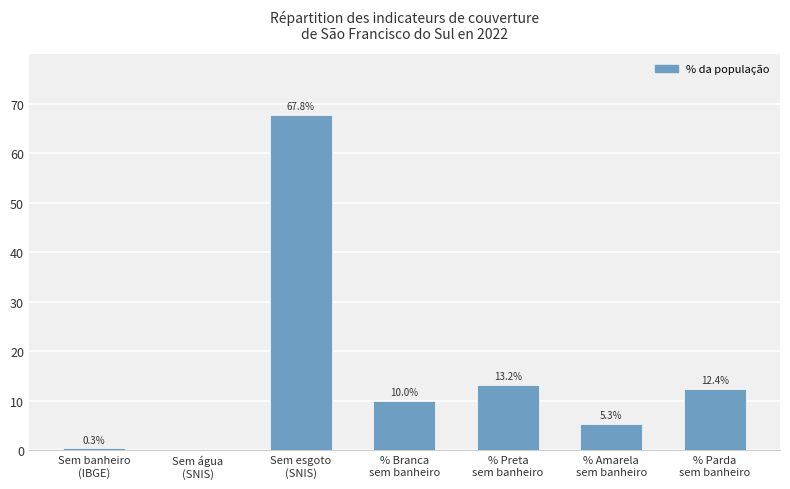

Between % Amarela
sem banheiro and % Branca
sem banheiro, which is larger?

% Branca
sem banheiro